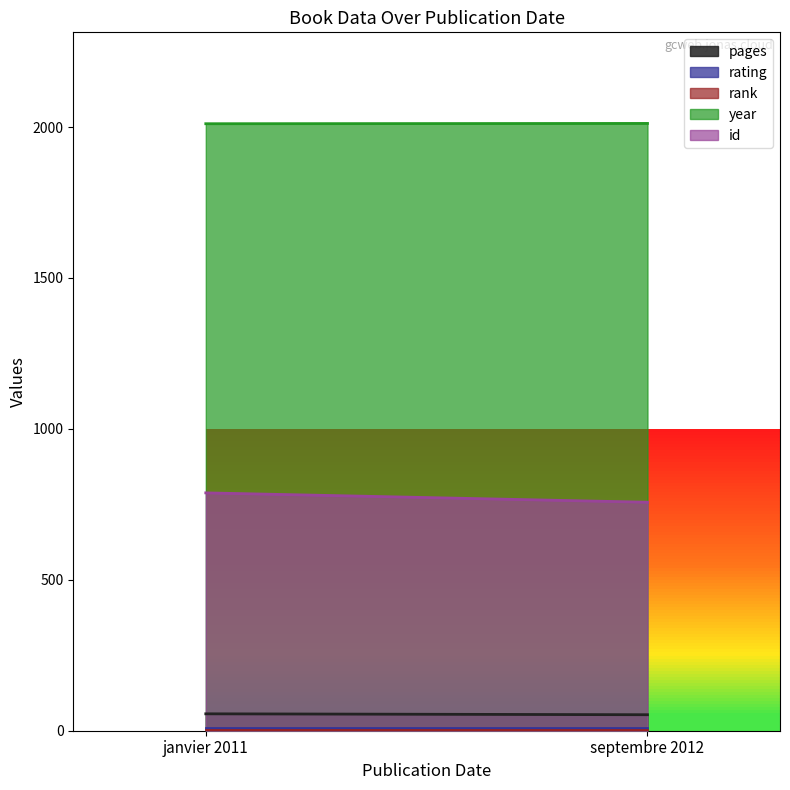

What is the value of the rank point at the 1st from the left?

1